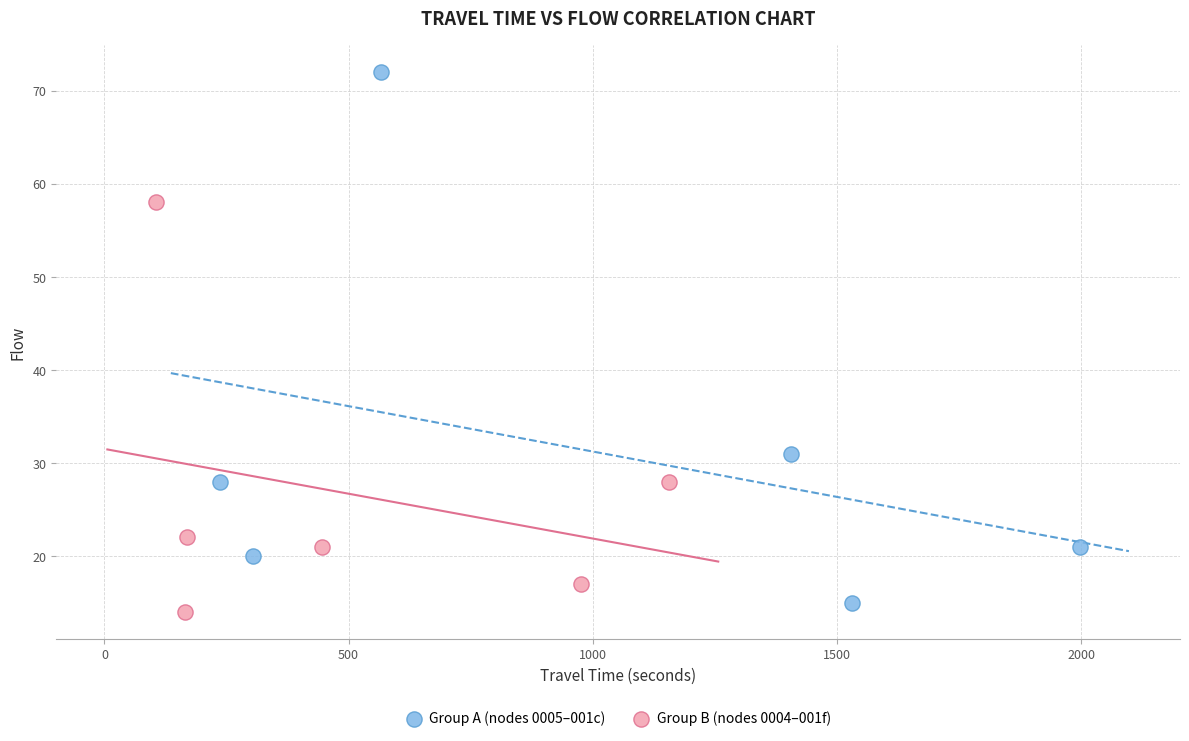

Which series contains the lowest Y value?

Group B (nodes 0004–001f)